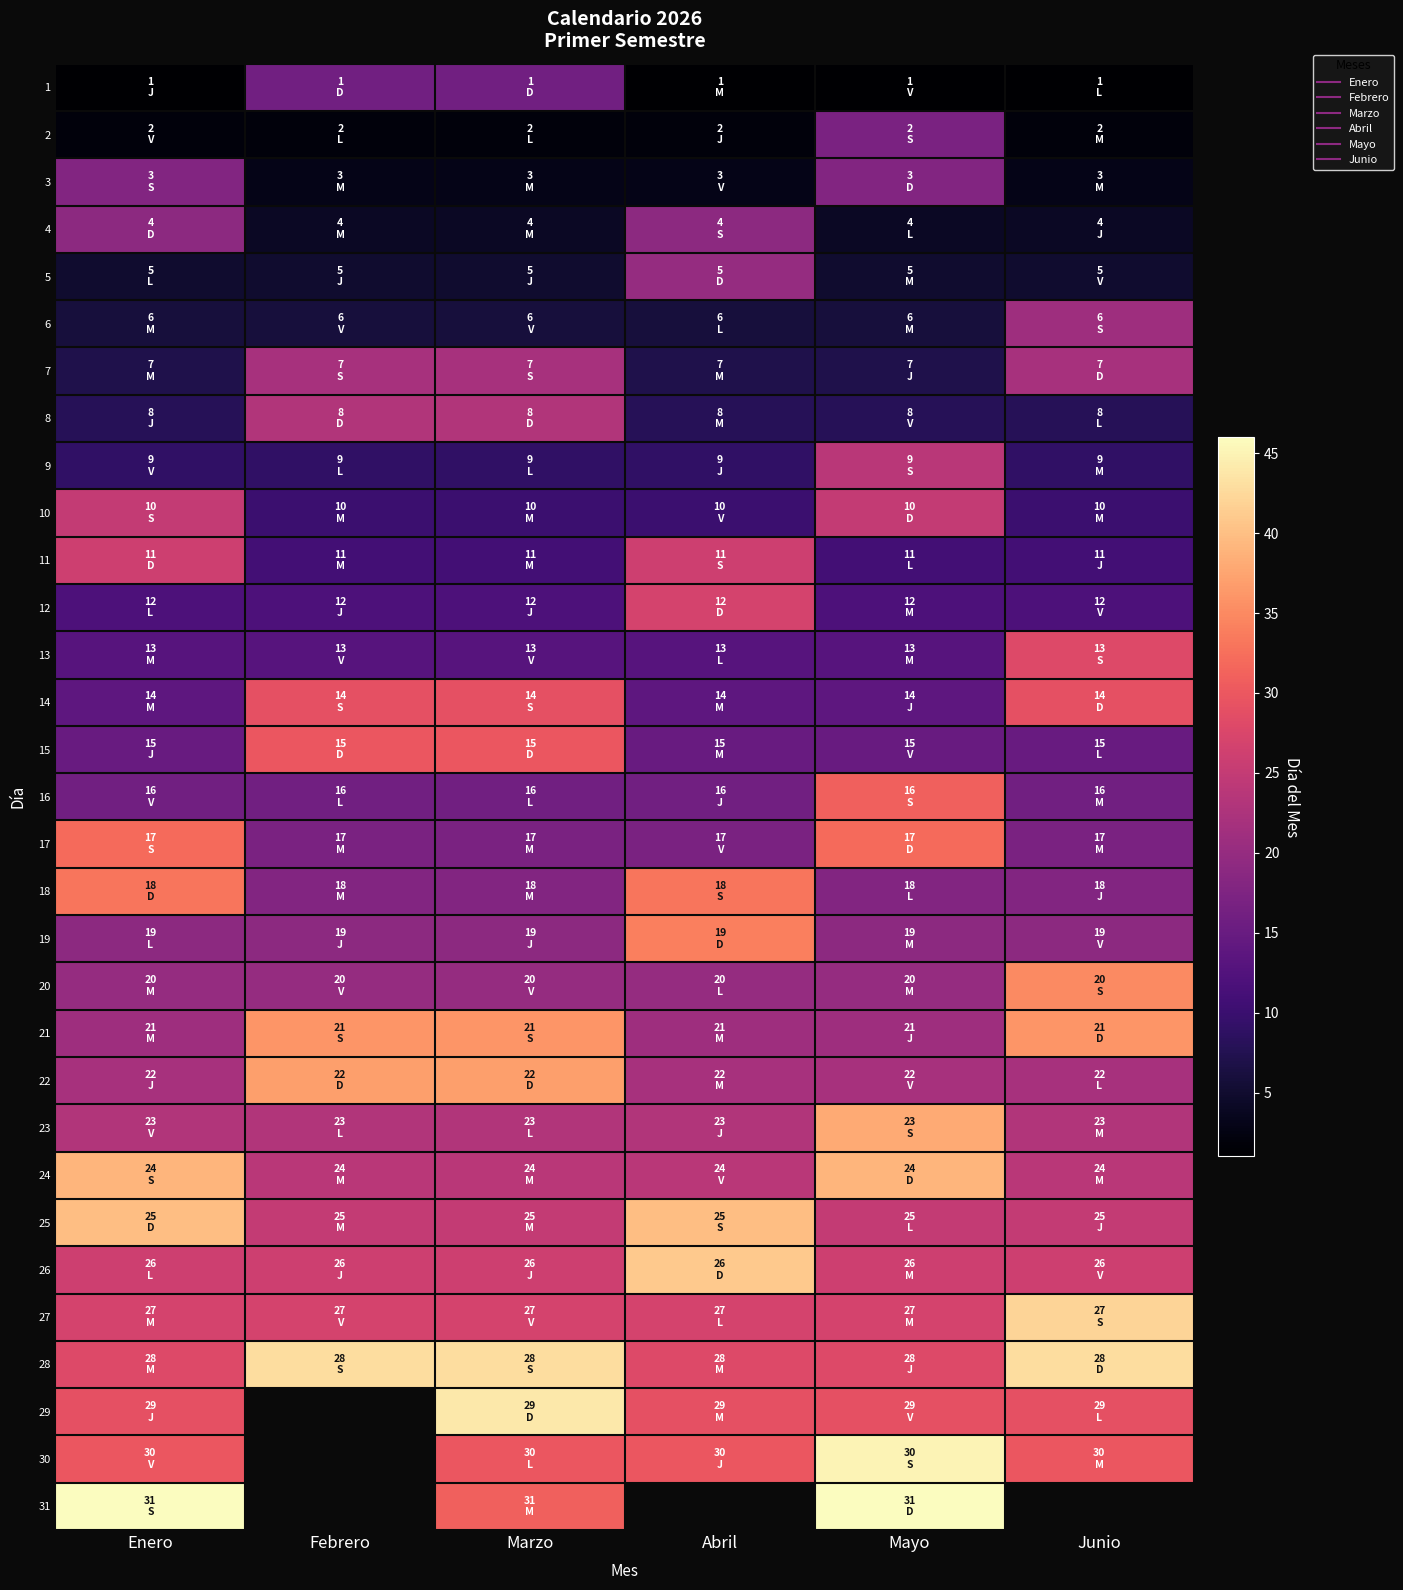

How many data points in 30 are above 30?

1